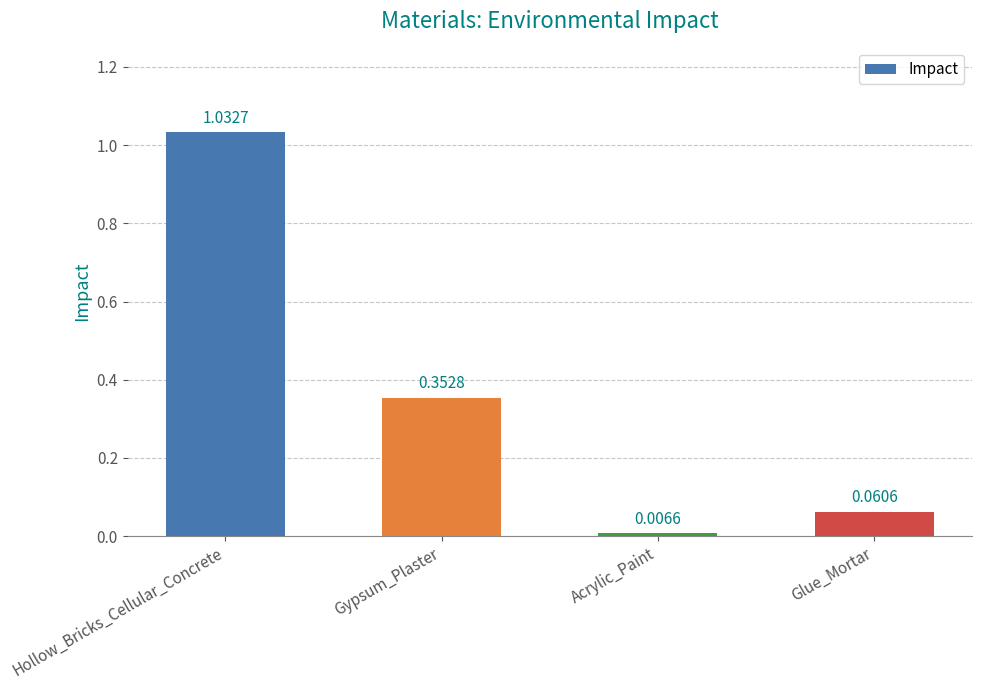

What is the difference between the second highest and minimum values?

0.3